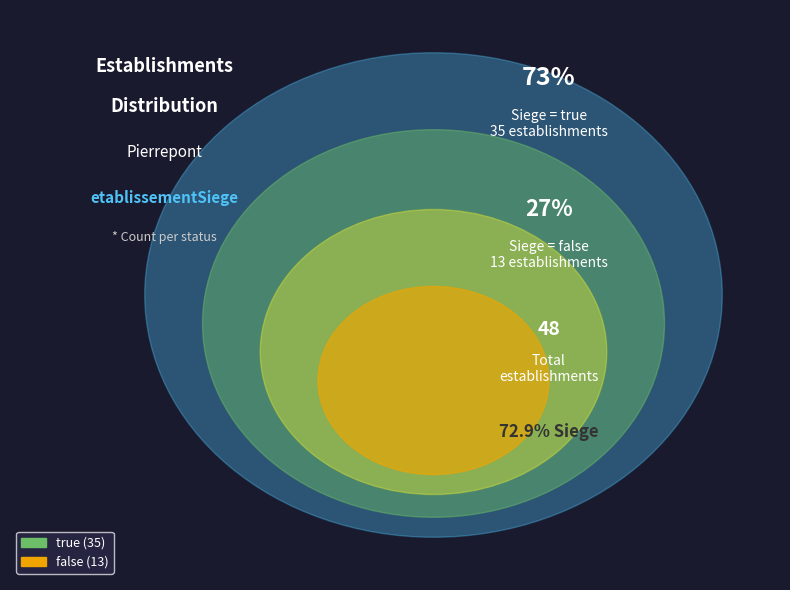

Rank the categories by value from highest to lowest.

true, false